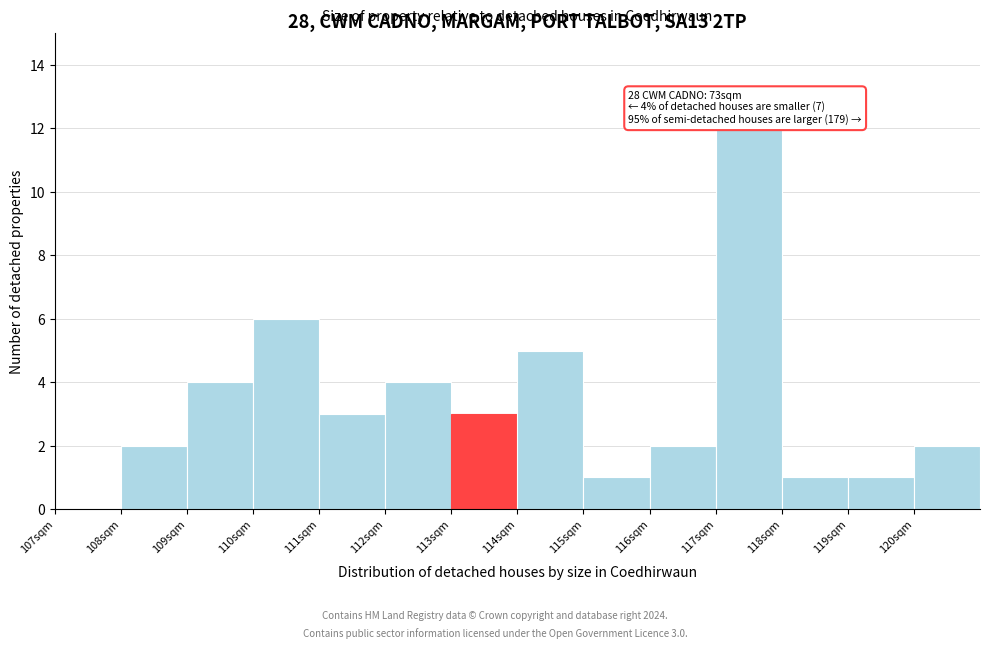

Over which range of the x-axis is the bar tallest?

117 to 118